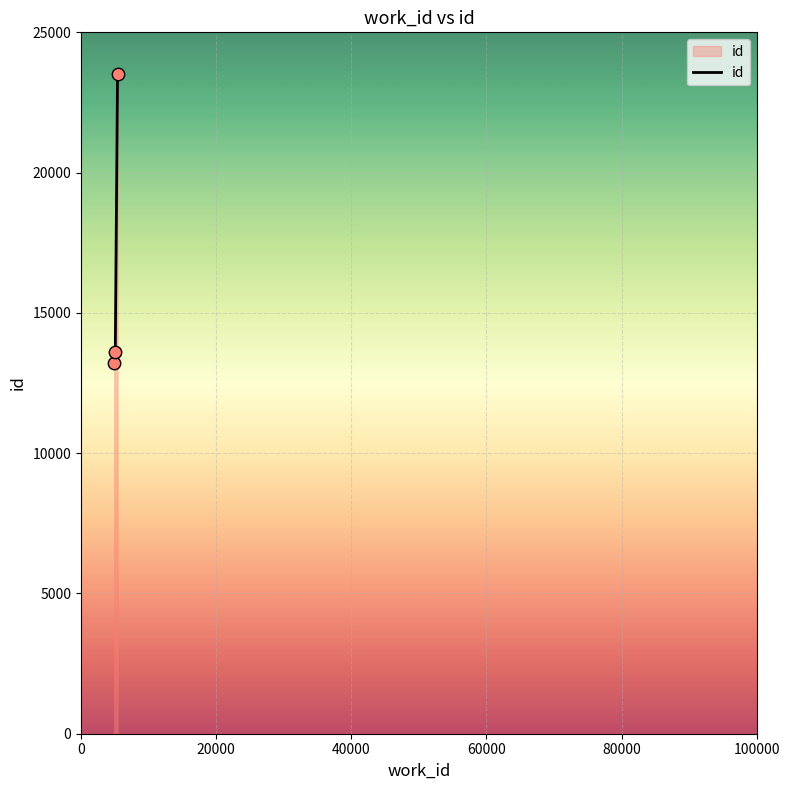

What is the sum of all values?

50351